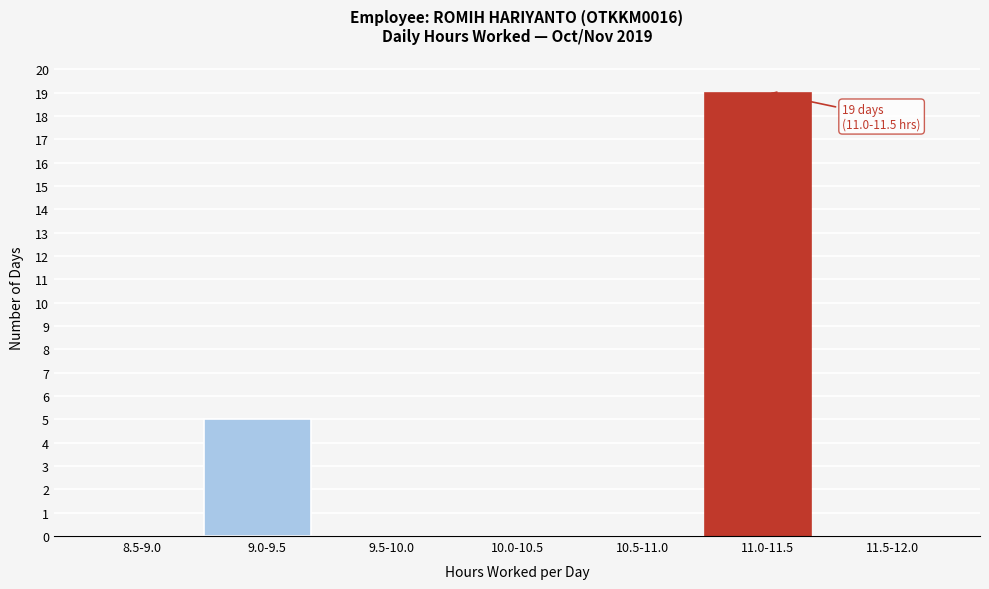

Reading left to right, transcribe all the data shown in this chart.

8.5-9.0=0	9.0-9.5=5	9.5-10.0=0	10.0-10.5=0	10.5-11.0=0	11.0-11.5=19	11.5-12.0=0